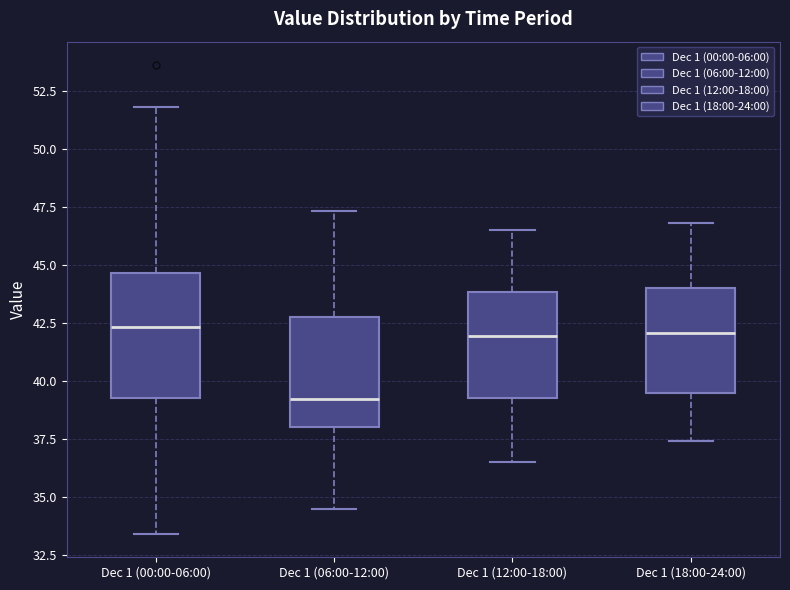

Reading left to right, transcribe this box plot: for each box, give where its median line is, the range the box spans, and where its two whiskers end, as read against the y-axis. The values are not printed on the chart, so give them approximately, as read against the axis.

Dec 1 (00:00-06:00): median 42.5, box 39.5 to 44.5, whiskers 33.5 to 52.0
Dec 1 (06:00-12:00): median 39.0, box 38.0 to 42.5, whiskers 34.5 to 47.5
Dec 1 (12:00-18:00): median 42.0, box 39.5 to 44.0, whiskers 36.5 to 46.5
Dec 1 (18:00-24:00): median 42.0, box 39.5 to 44.0, whiskers 37.5 to 47.0